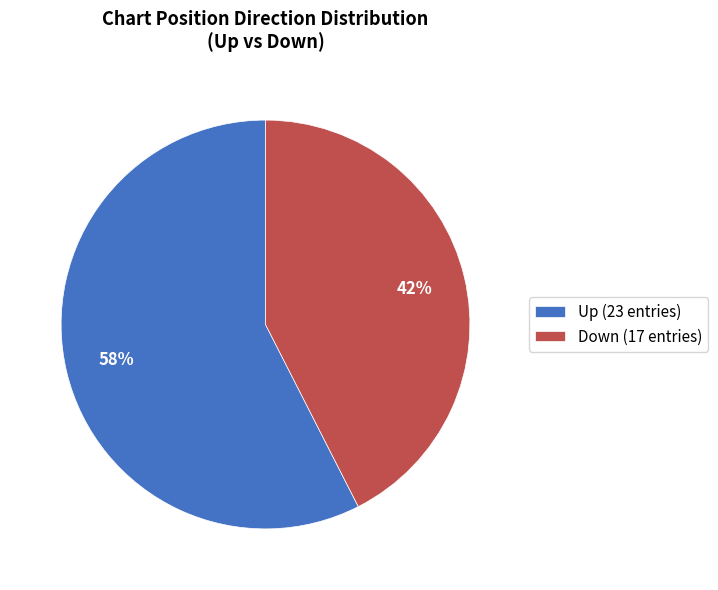

Between Up (23 entries) and Down (17 entries), which is larger?

Up (23 entries)